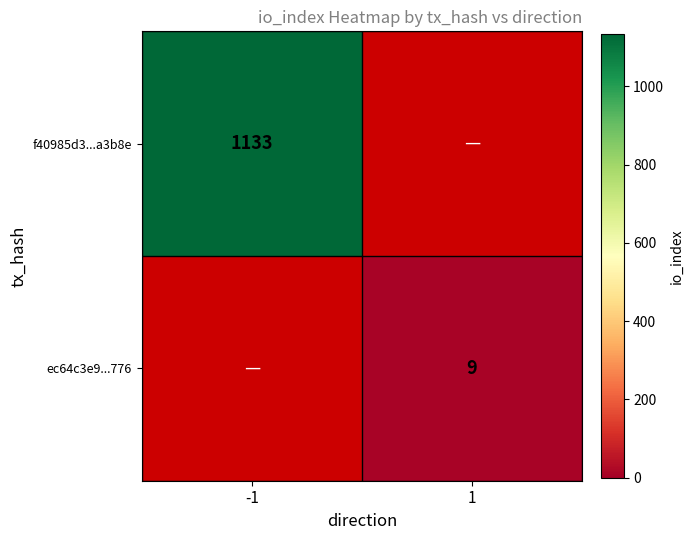

True or false: f40985d3...a3b8e has a value of 454 at -1.

False